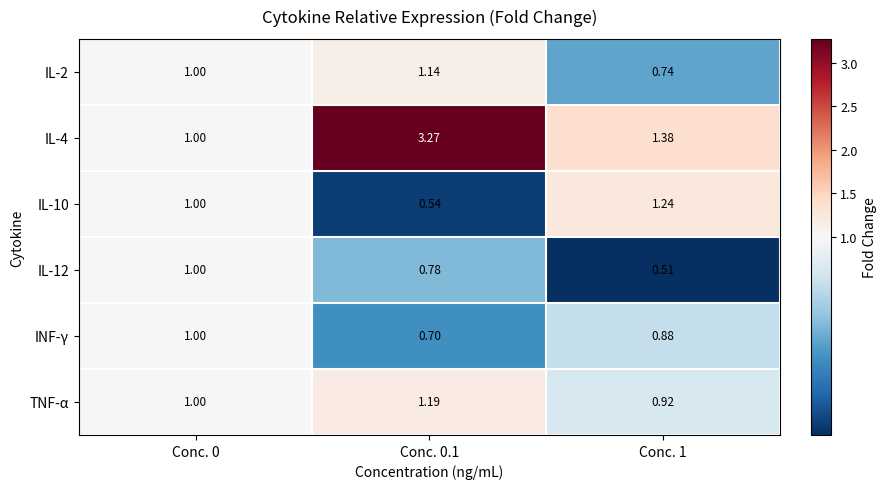

How many series are shown in this chart?

6